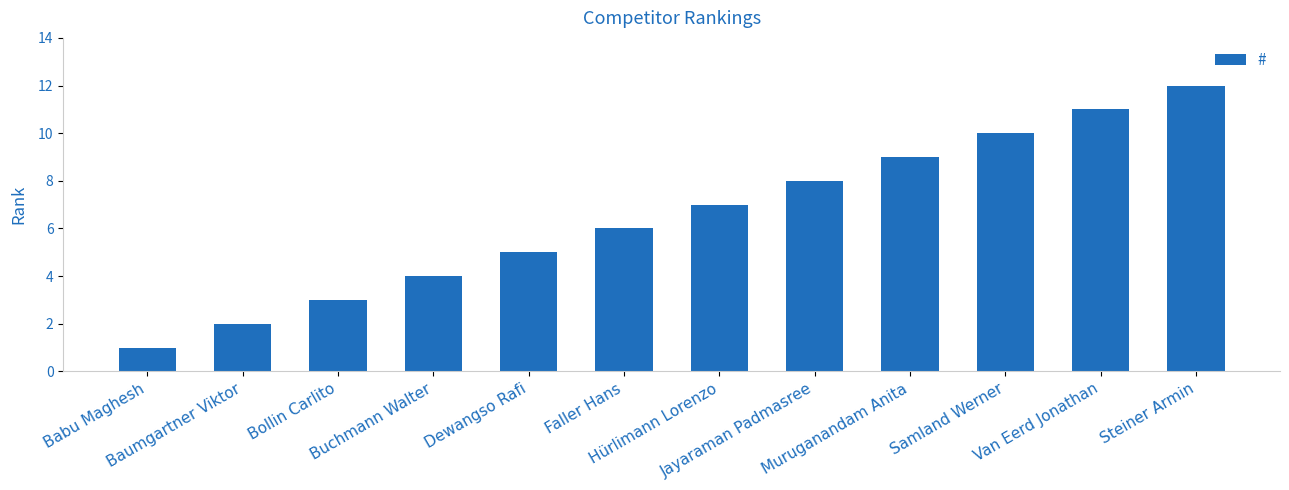

The value at Dewangso Rafi is 5. True or false?

True